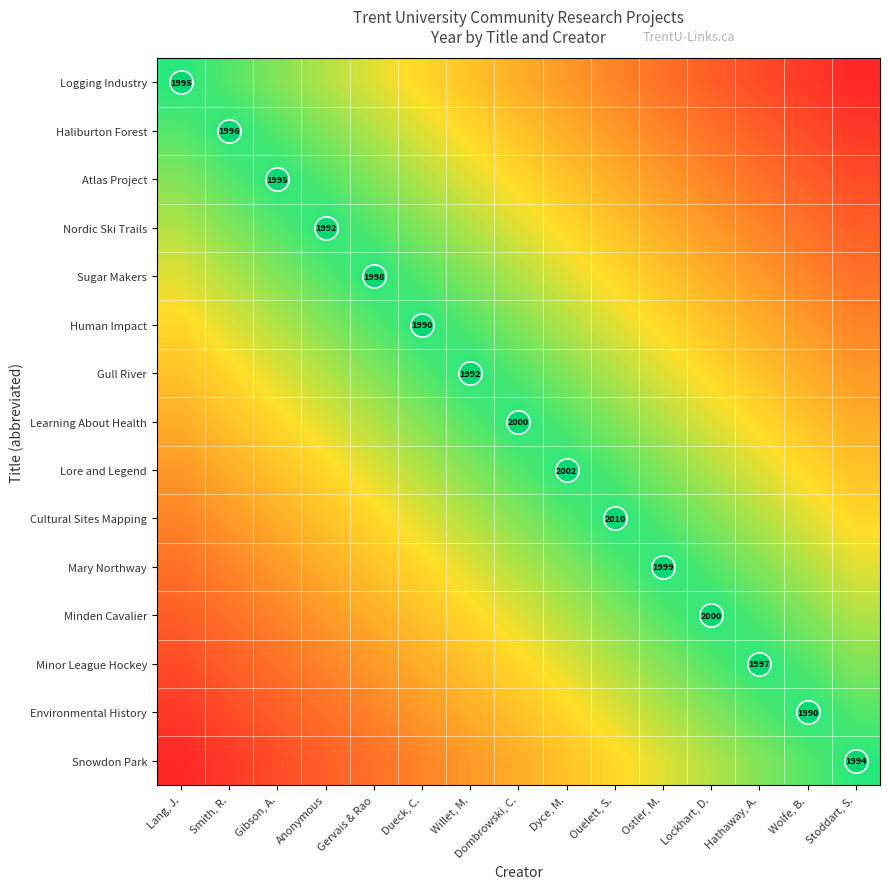

At which category does the chart reach its peak across all series?

Lang, J.